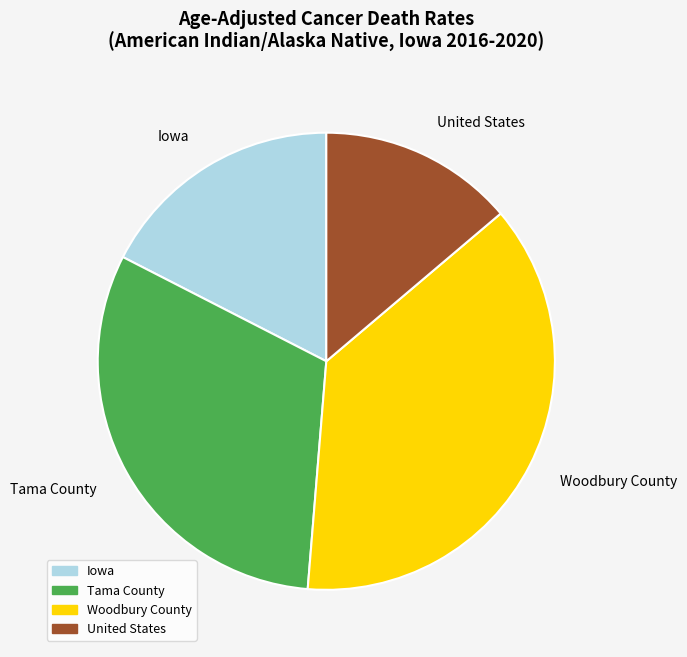

Does any single category account for the majority?

No